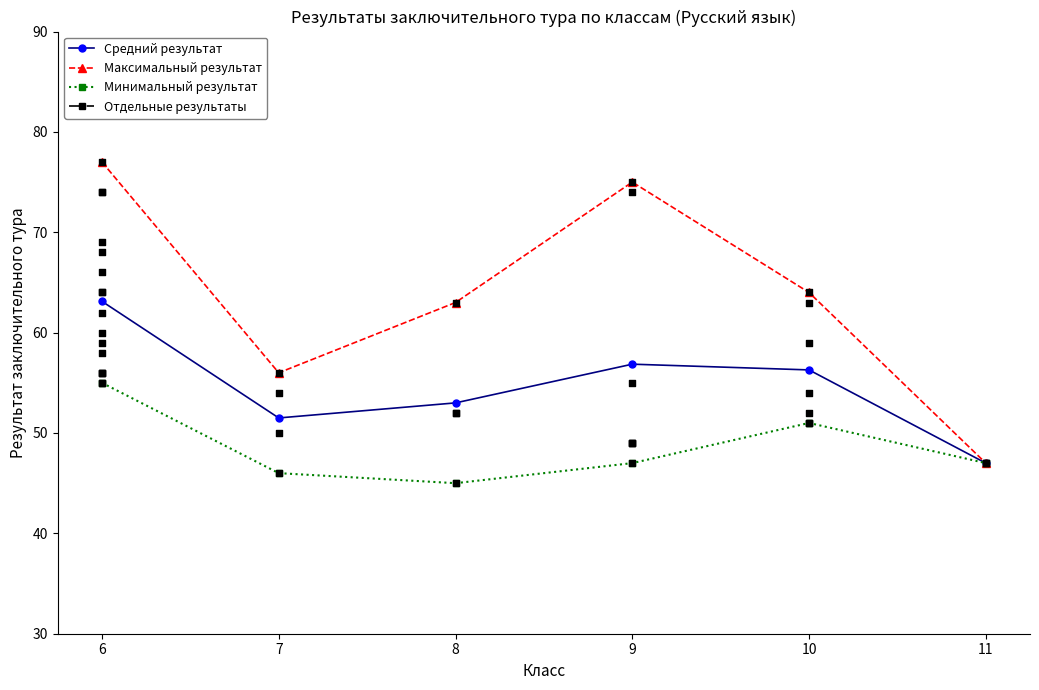

What is the total value across all series at 11?

141.0